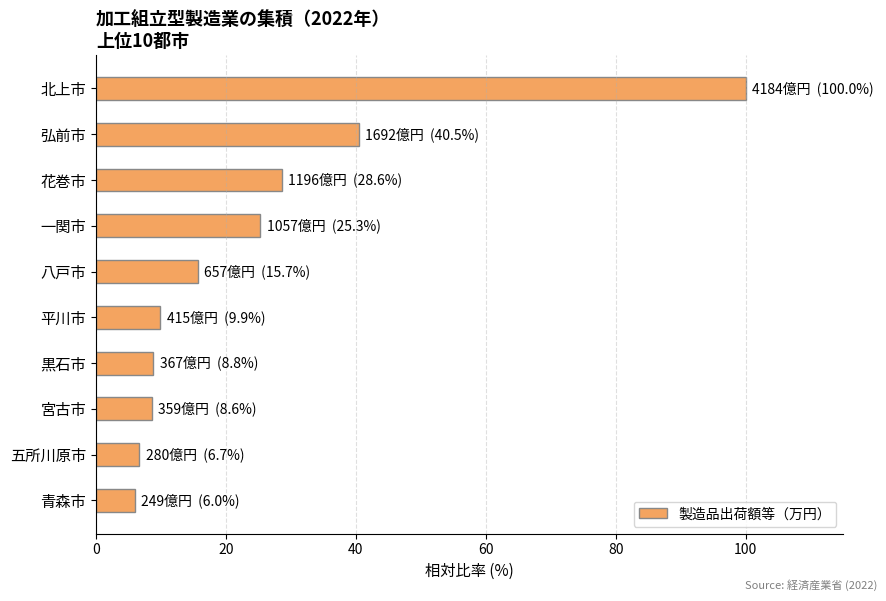

What is the value of the 8th bar from the top?

8.6